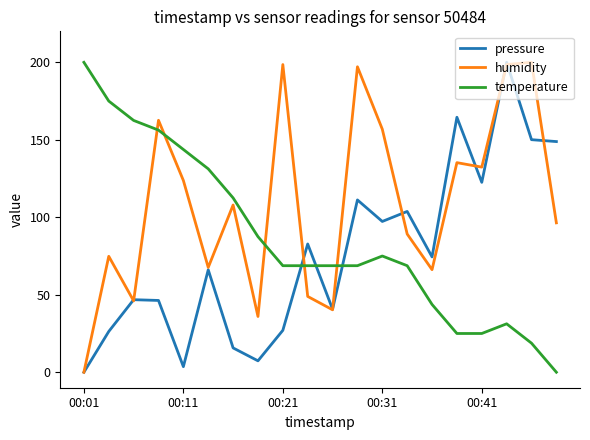

List the series in order of their overall mean, highest first.

humidity, temperature, pressure